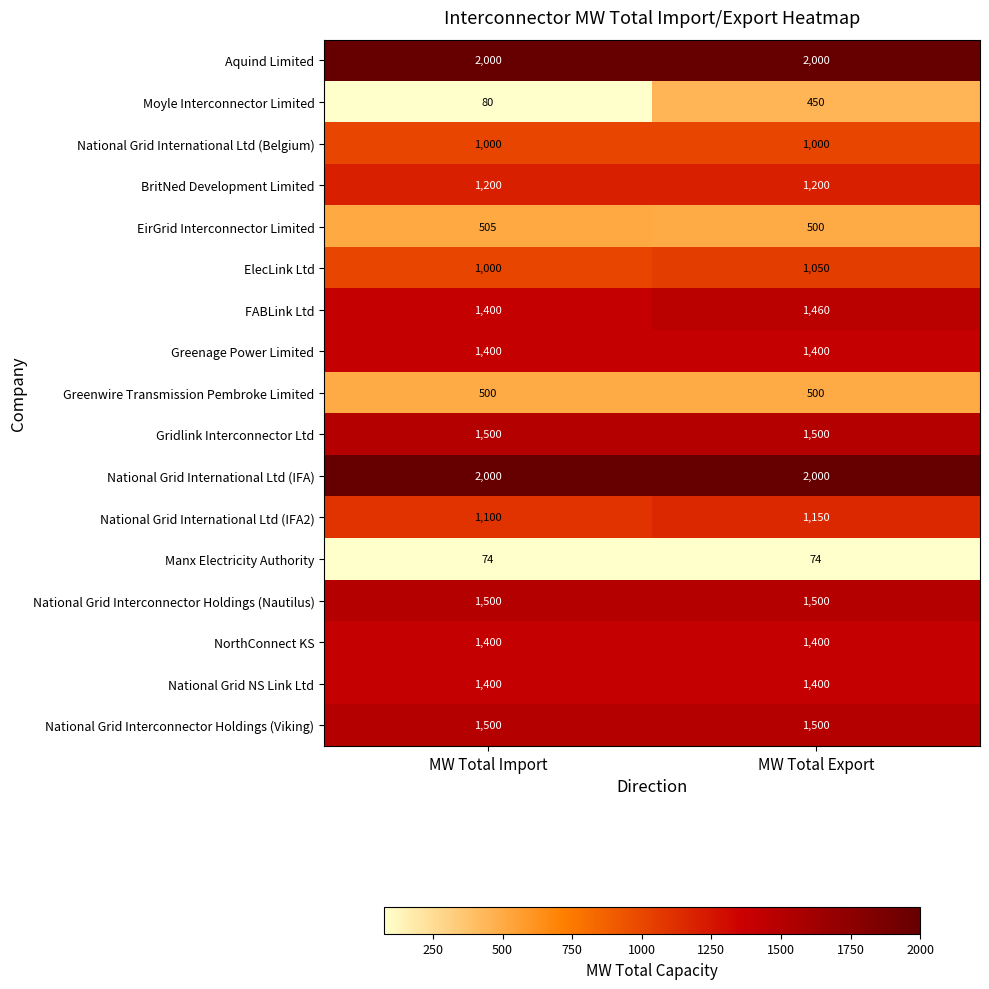

What is the maximum value for BritNed Development Limited?

1200